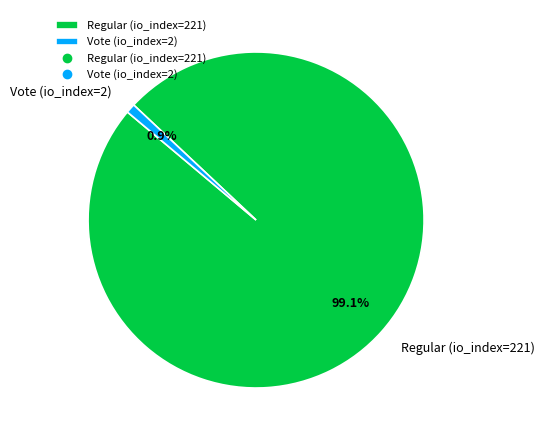

What is the ratio of the value at Regular (io_index=221) to the value at Vote (io_index=2)?

110.5